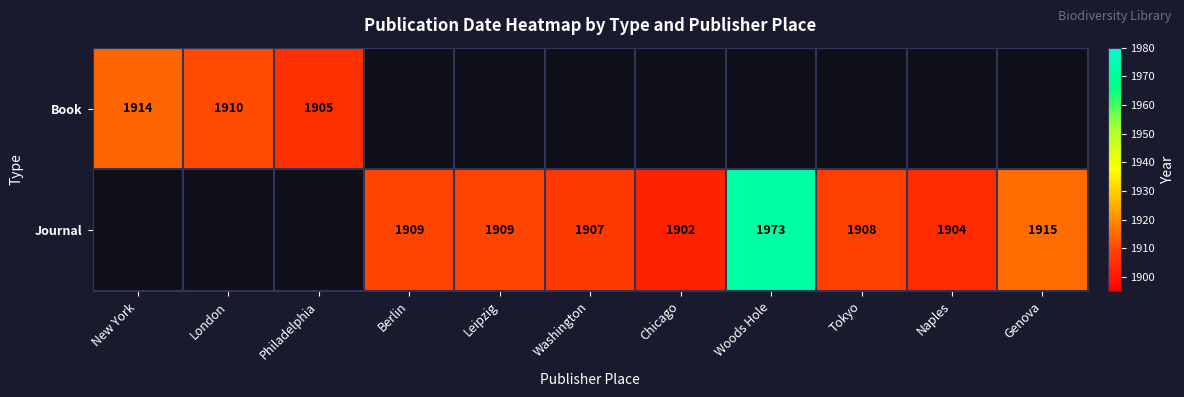

Which label corresponds to the largest value in the chart?

Woods Hole